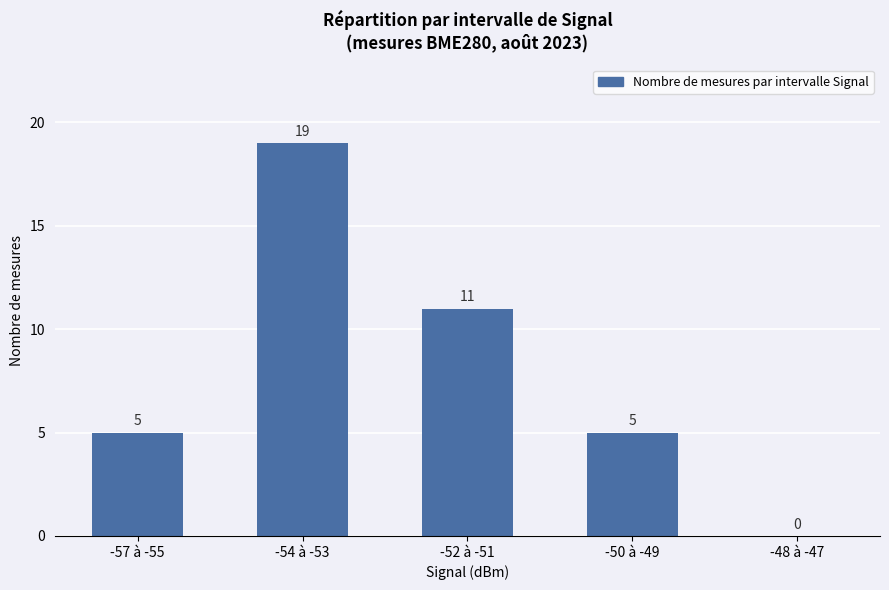

Which has a higher value, -54 à -53 or -52 à -51?

-54 à -53